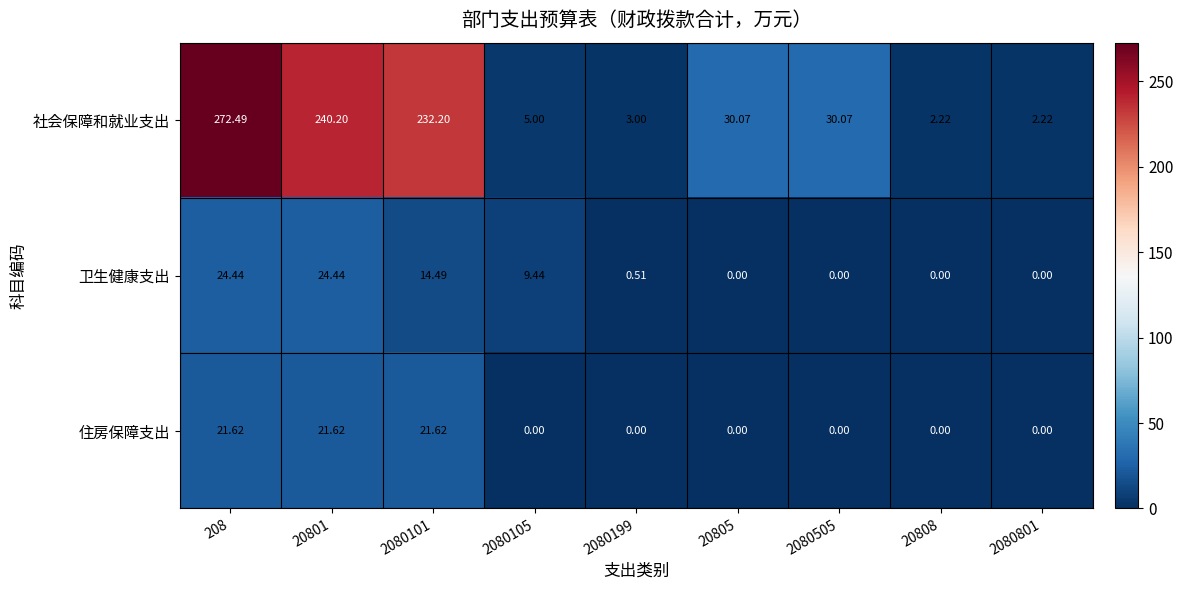

Which series changed the most between 2080101 and 2080505?

社会保障和就业支出